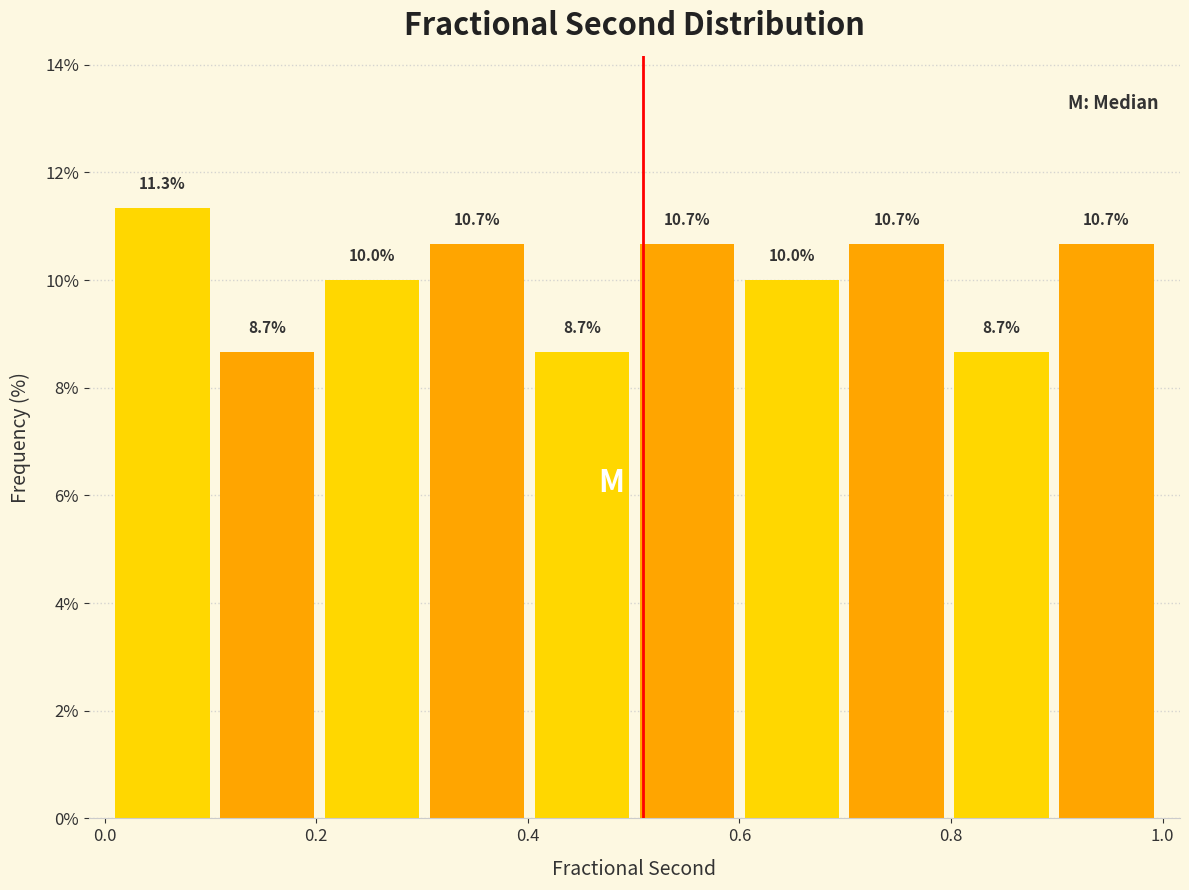

Reading left to right, list every bar in this chart as the range it spans on the x-axis followed by its height. The bar edges are not printed on the chart, so give them approximately, as read against the axis.

0.0 to 0.1: 11.3
0.1 to 0.2: 8.7
0.2 to 0.3: 10.0
0.3 to 0.4: 10.7
0.4 to 0.5: 8.7
0.5 to 0.6: 10.7
0.6 to 0.7: 10.0
0.7 to 0.8: 10.7
0.8 to 0.9: 8.7
0.9 to 1.0: 10.7